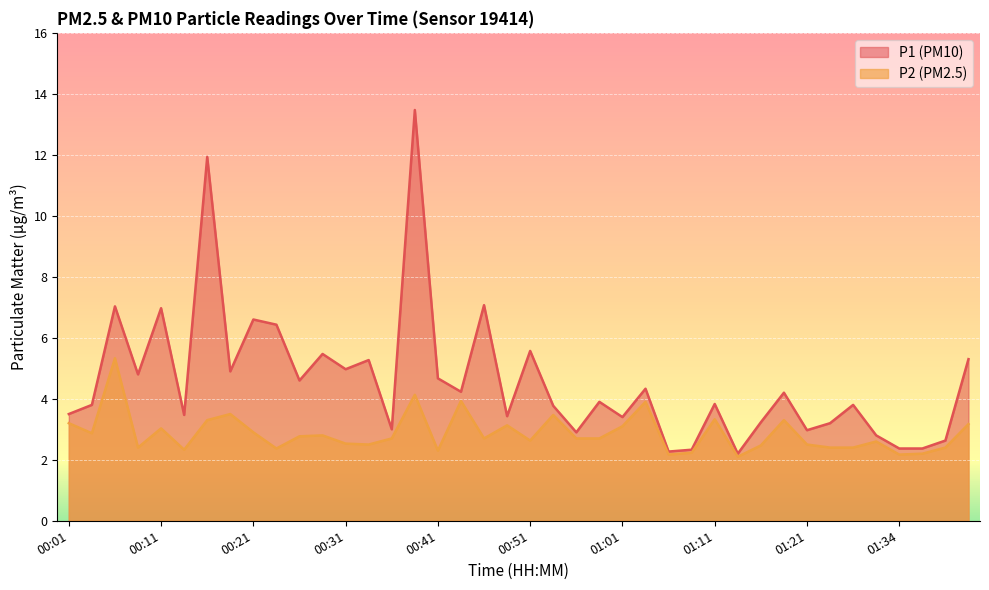

Count the number of data series in this chart.

2